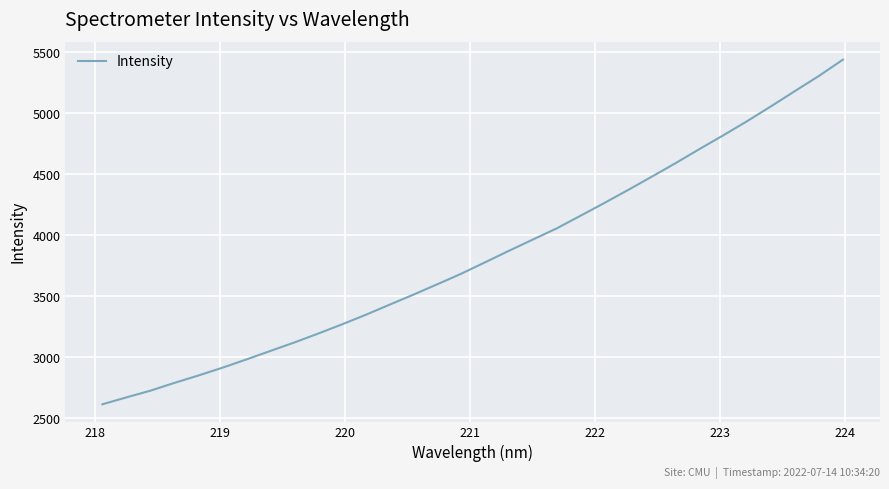

True or false: the data has more than 0 interior local peaks.

False